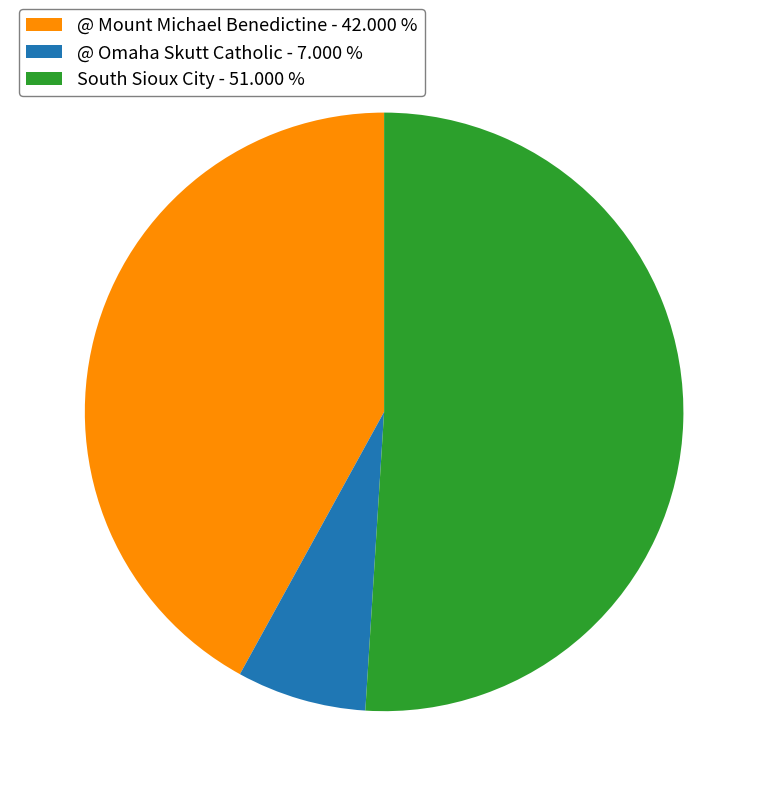

Which slice represents more than half of the pie?

South Sioux City - 51.000 %